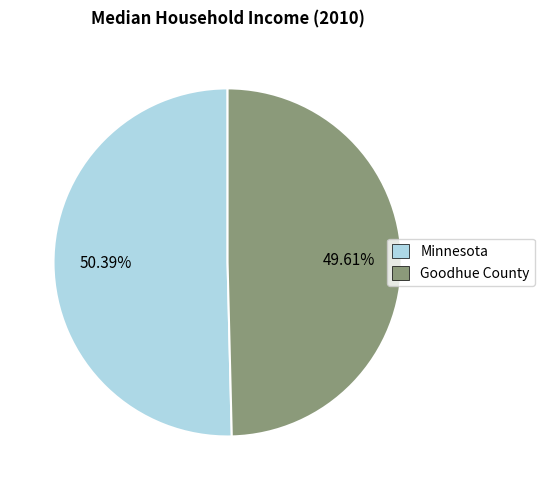

What portion of the pie excludes Minnesota?

49.6%